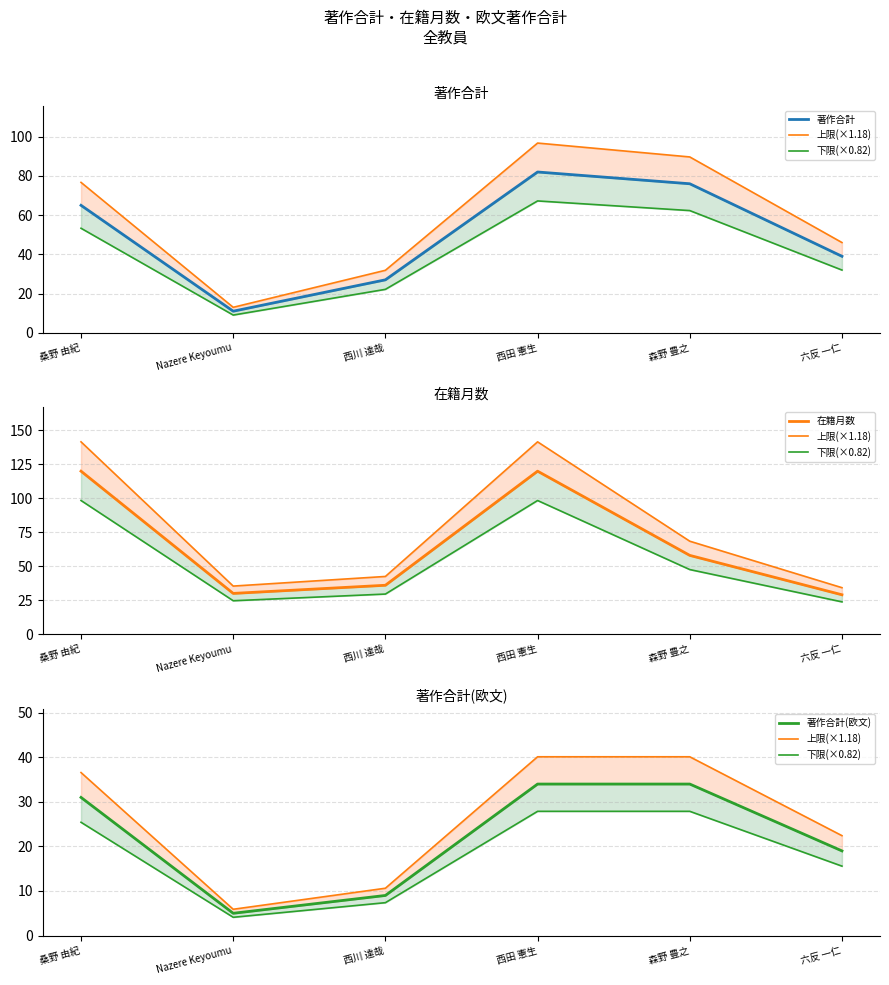

At 六反 一仁, list the series in order from largest to smallest.

著作合計, 在籍月数, 上限(×1.18), 著作合計(欧文), 下限(×0.82)